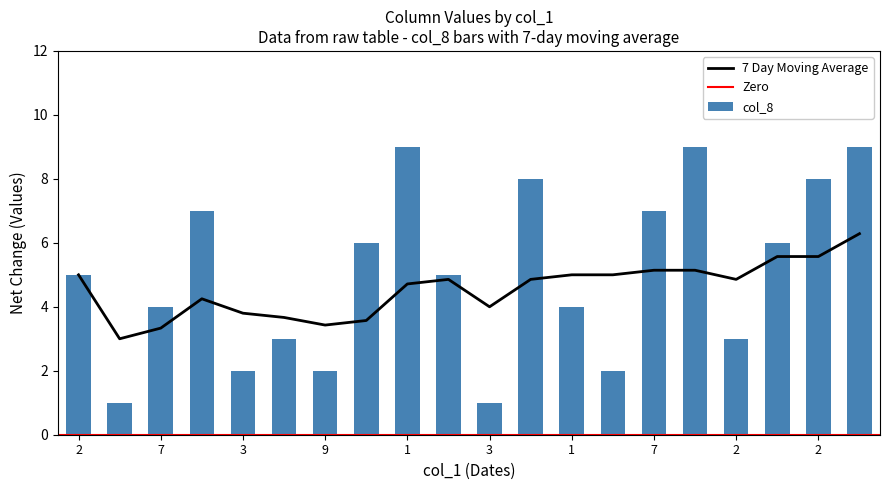

True or false: col_7 has a value of 1 at 3.

False